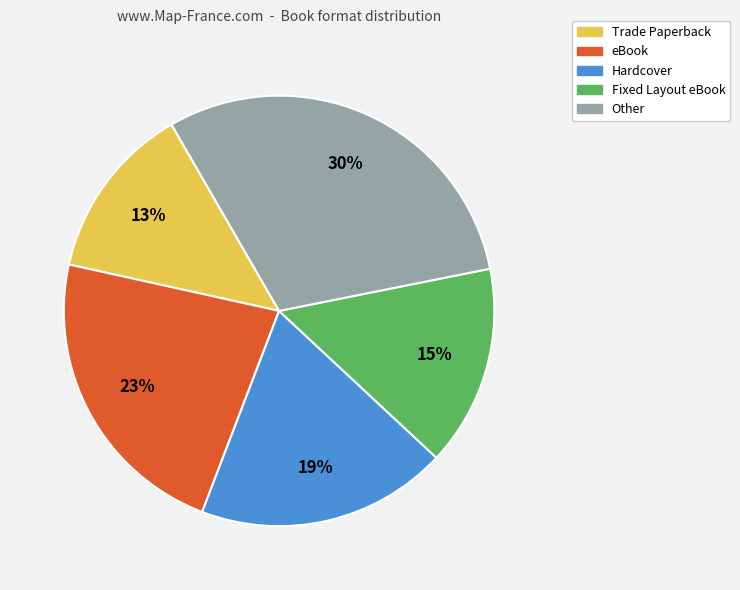

To the nearest percent, what portion does Trade Paperback represent?

13%